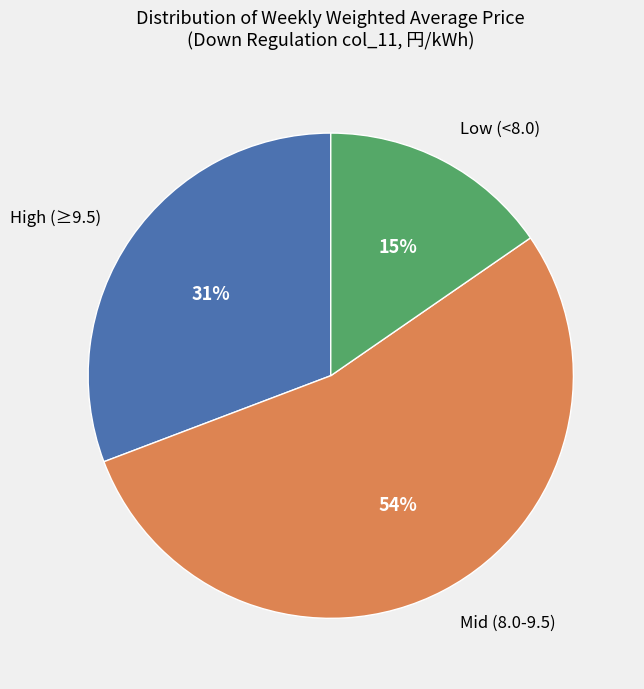

Is it true that Mid (8.0-9.5) is 39% of the pie?

False